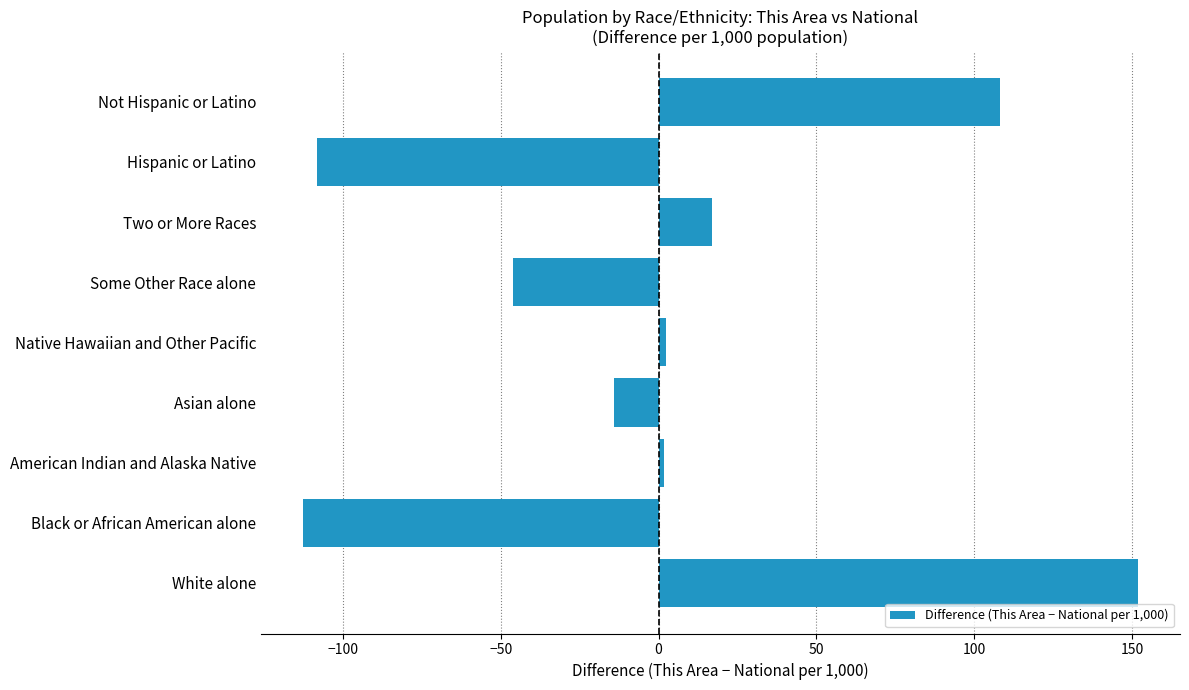

Which label corresponds to the largest value in the chart?

White alone